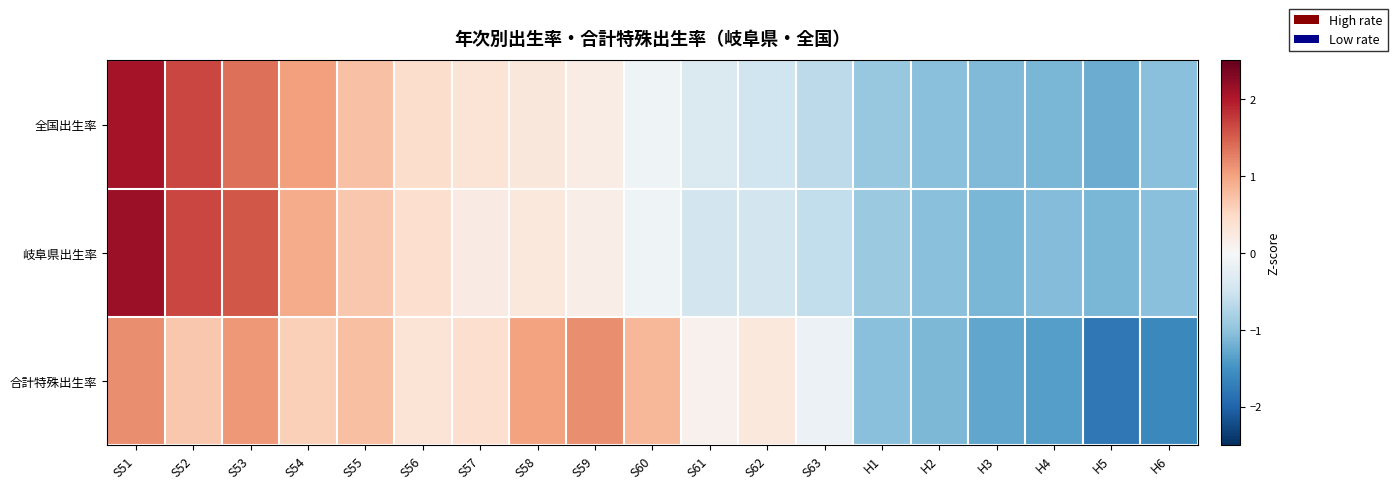

Which has a higher value, S54 or S53?

S53